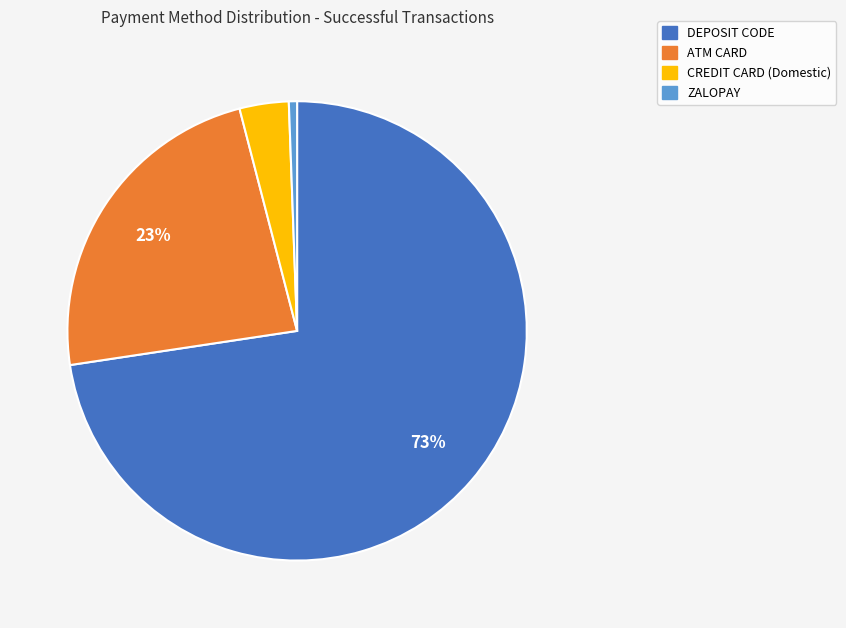

Which has a higher value, DEPOSIT CODE or ATM CARD?

DEPOSIT CODE